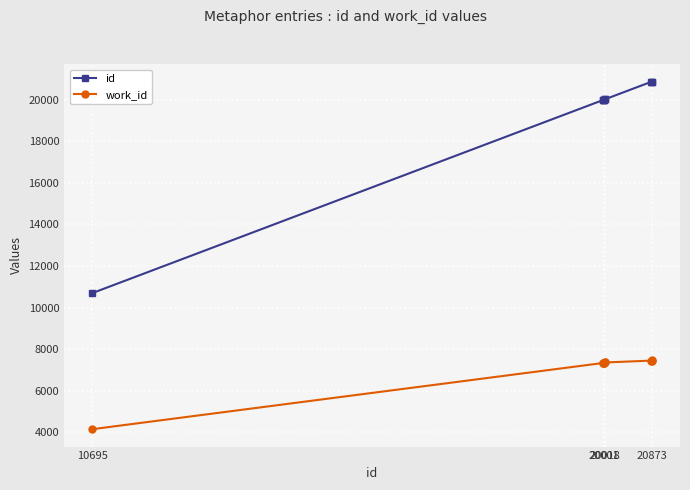

What is the minimum value shown in the chart?

4152